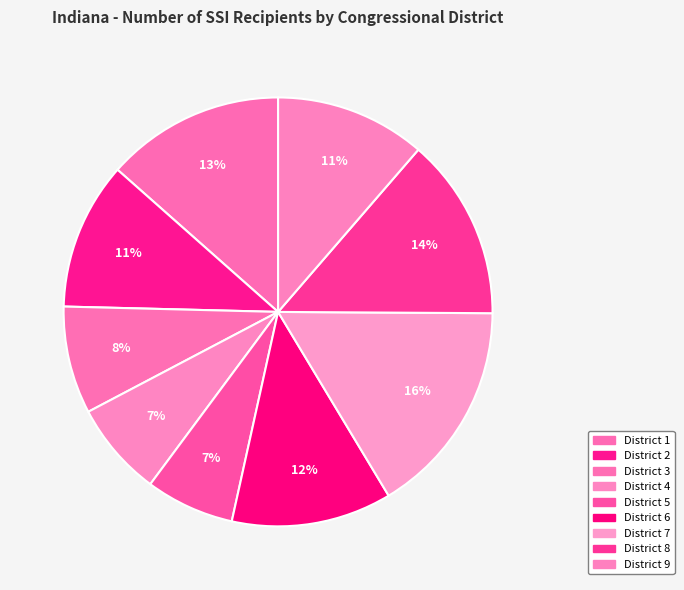

How much of the chart is everything except District 4?

92.9%